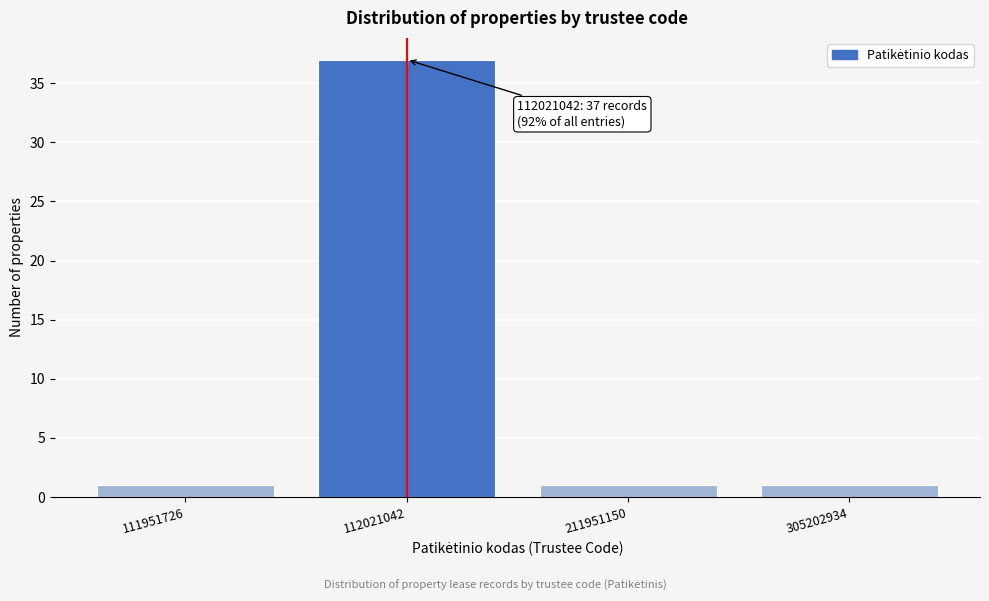

Reading left to right, extract all data points from this chart.

111951726=1	112021042=37	211951150=1	305202934=1